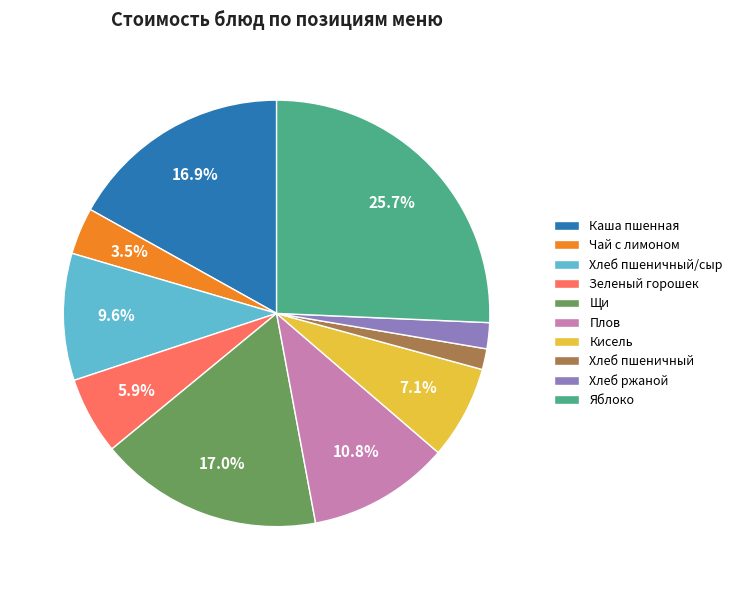

What is the largest slice in the pie chart?

Яблоко